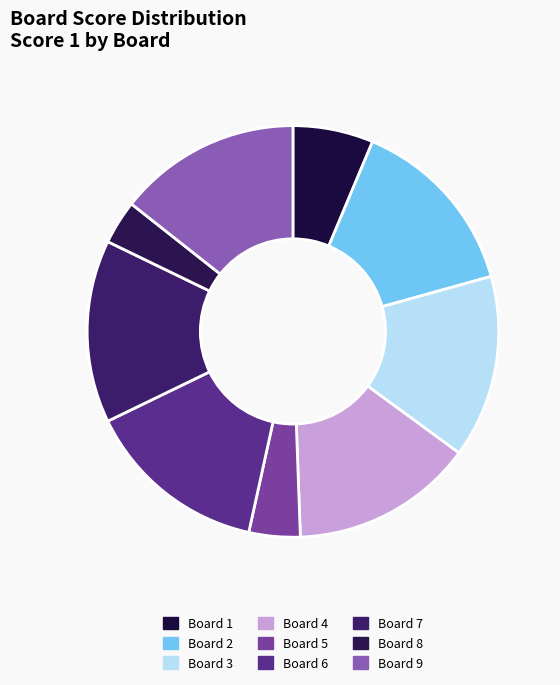

Which slice is the largest?

Board 2